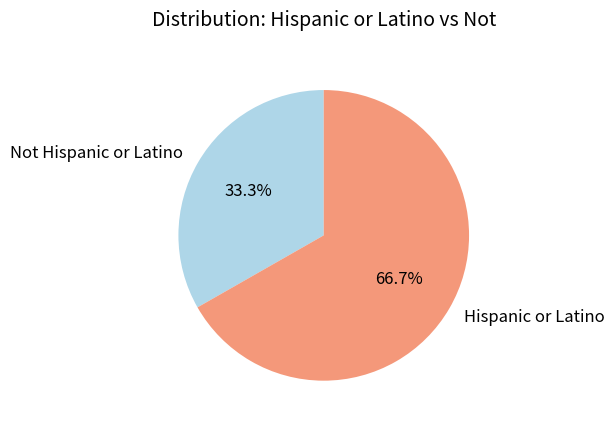

Which slice is the largest?

Hispanic or Latino